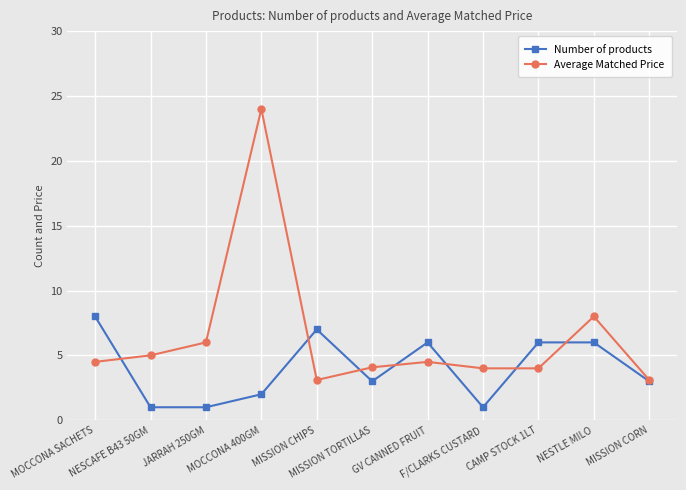

What is the total value across all series at MOCCONA 400GM?

26.0